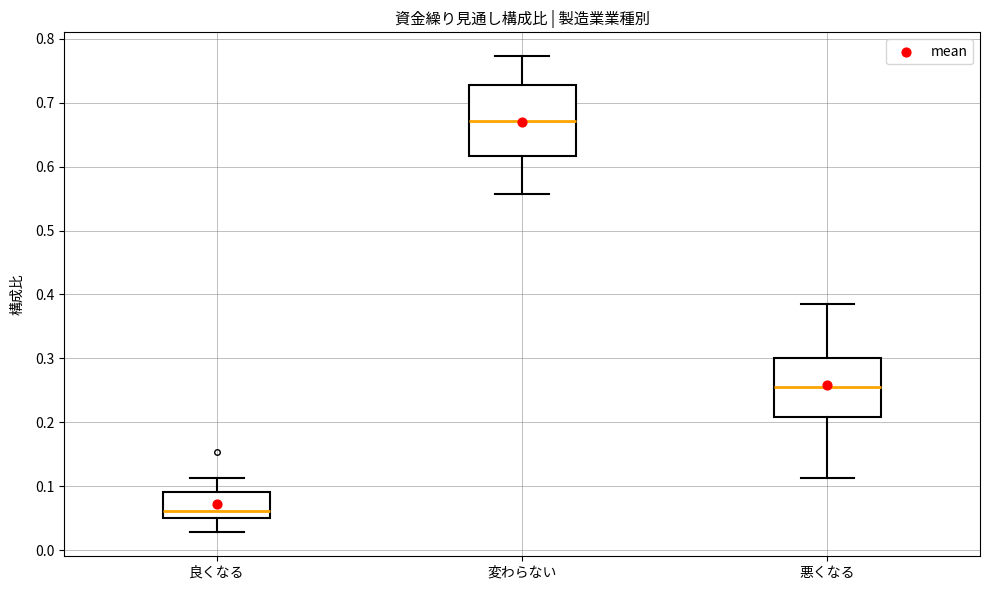

Reading left to right, read every box against the y-axis: the position of its median line, the range the box covers, and the ends of its whiskers. The values are not printed on the chart, so give them approximately, as read against the axis.

良くなる: median 0.06, box 0.05 to 0.09, whiskers 0.03 to 0.11
変わらない: median 0.67, box 0.62 to 0.73, whiskers 0.56 to 0.77
悪くなる: median 0.26, box 0.21 to 0.30, whiskers 0.11 to 0.38